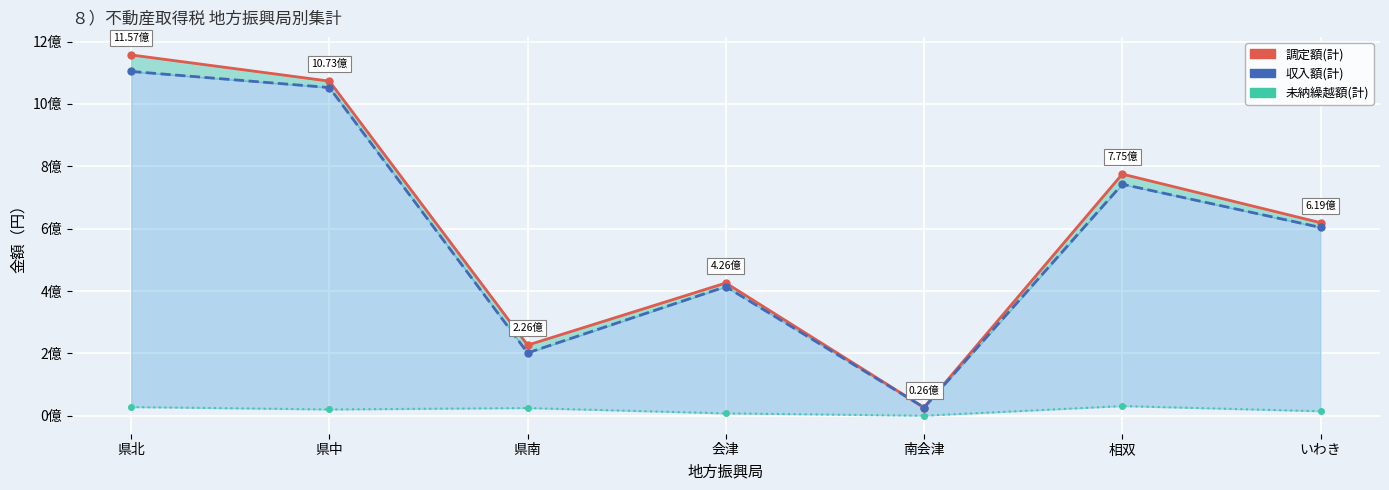

What is the difference between the values at 会津 and 県南?

199292878